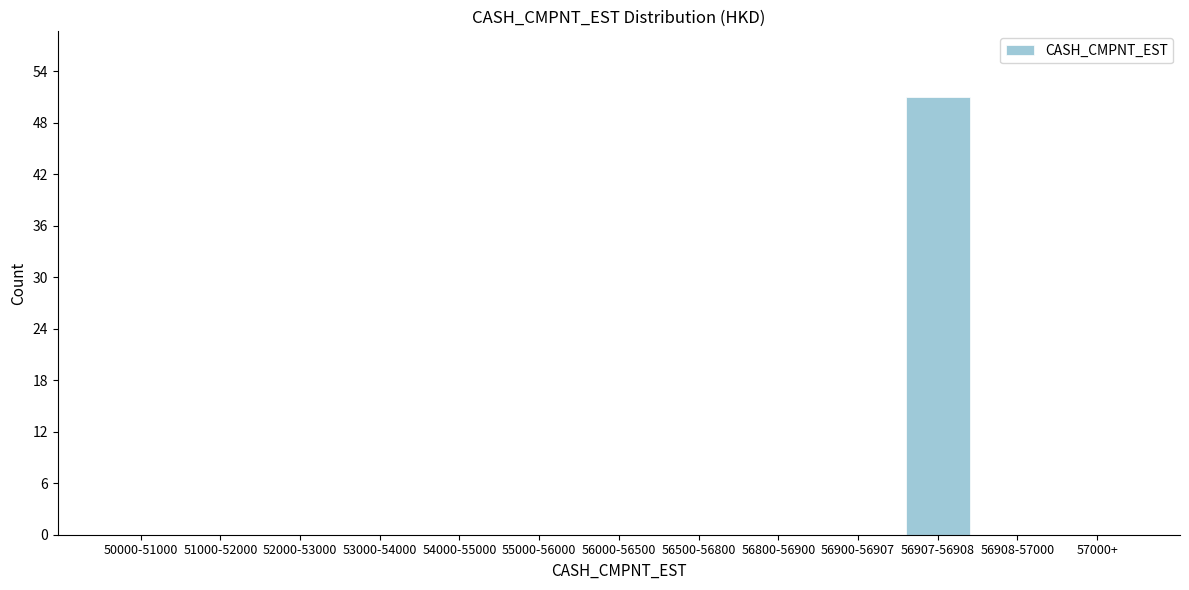

Reading left to right, list all the values displayed in this chart.

50000-51000=0	51000-52000=0	52000-53000=0	53000-54000=0	54000-55000=0	55000-56000=0	56000-56500=0	56500-56800=0	56800-56900=0	56900-56907=0	56907-56908=51	56908-57000=0	57000+=0